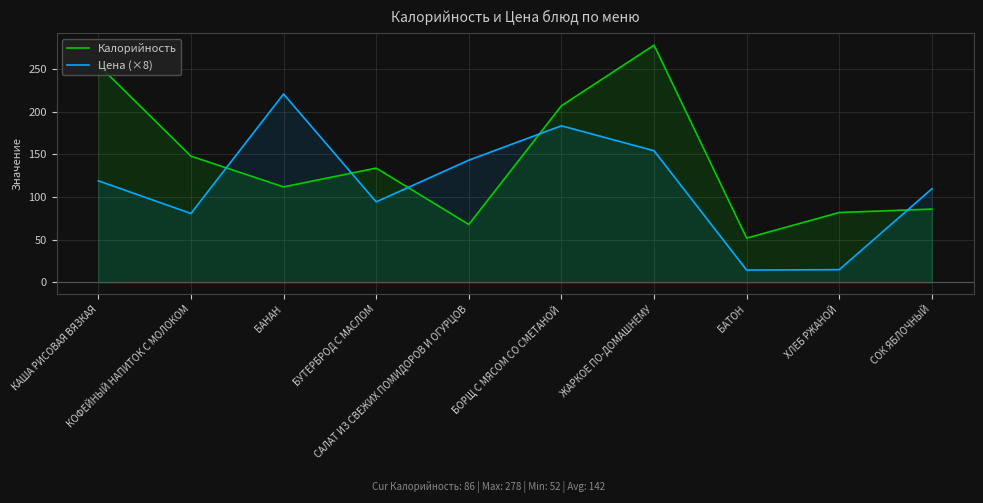

At БУТЕРБРОД С МАСЛОМ, list the series in order from largest to smallest.

Калорийность, Цена (×8)